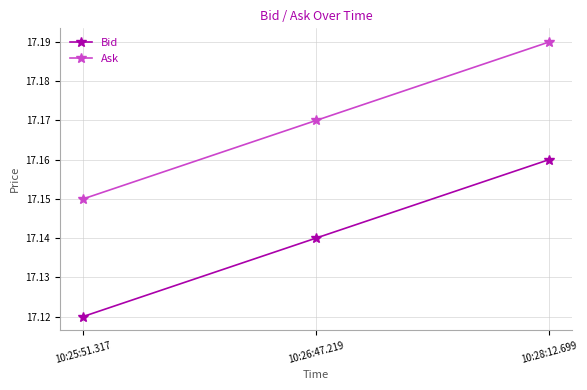

The value of Ask at 10:28:12.699 is 22.8. True or false?

False